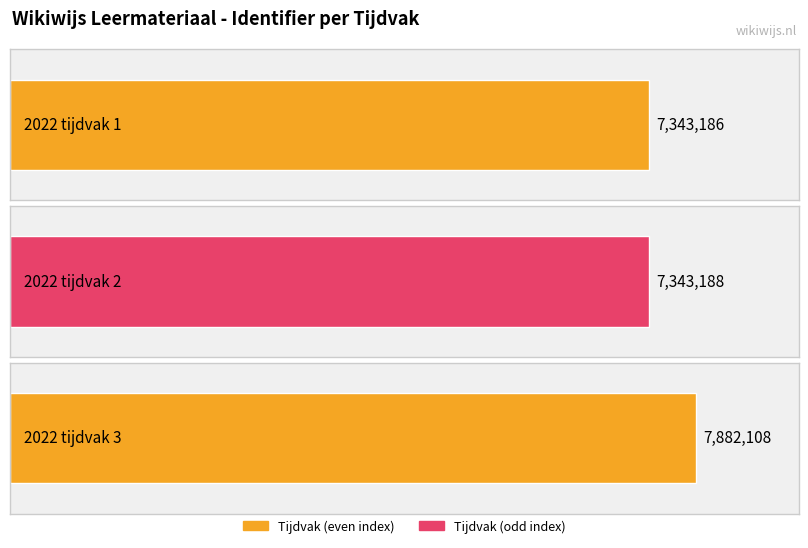

Read the value at 2022 tijdvak 3.

7882108